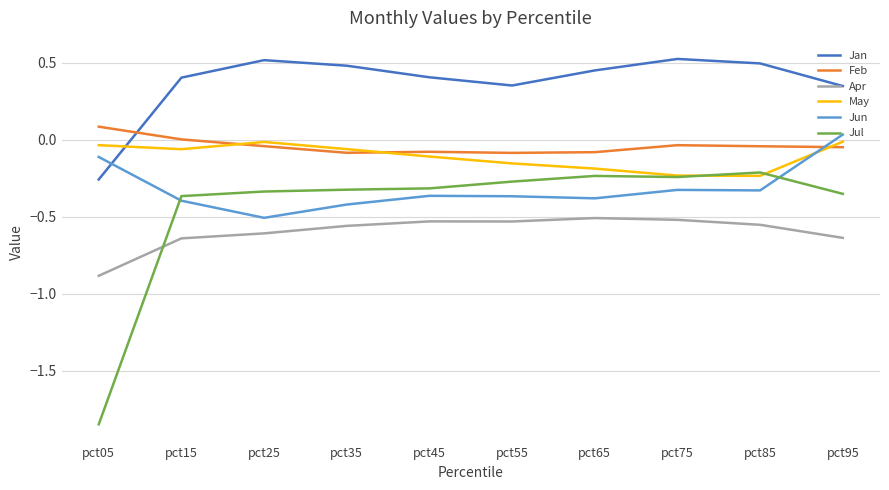

The value of Jan at pct05 is -0.3. True or false?

True